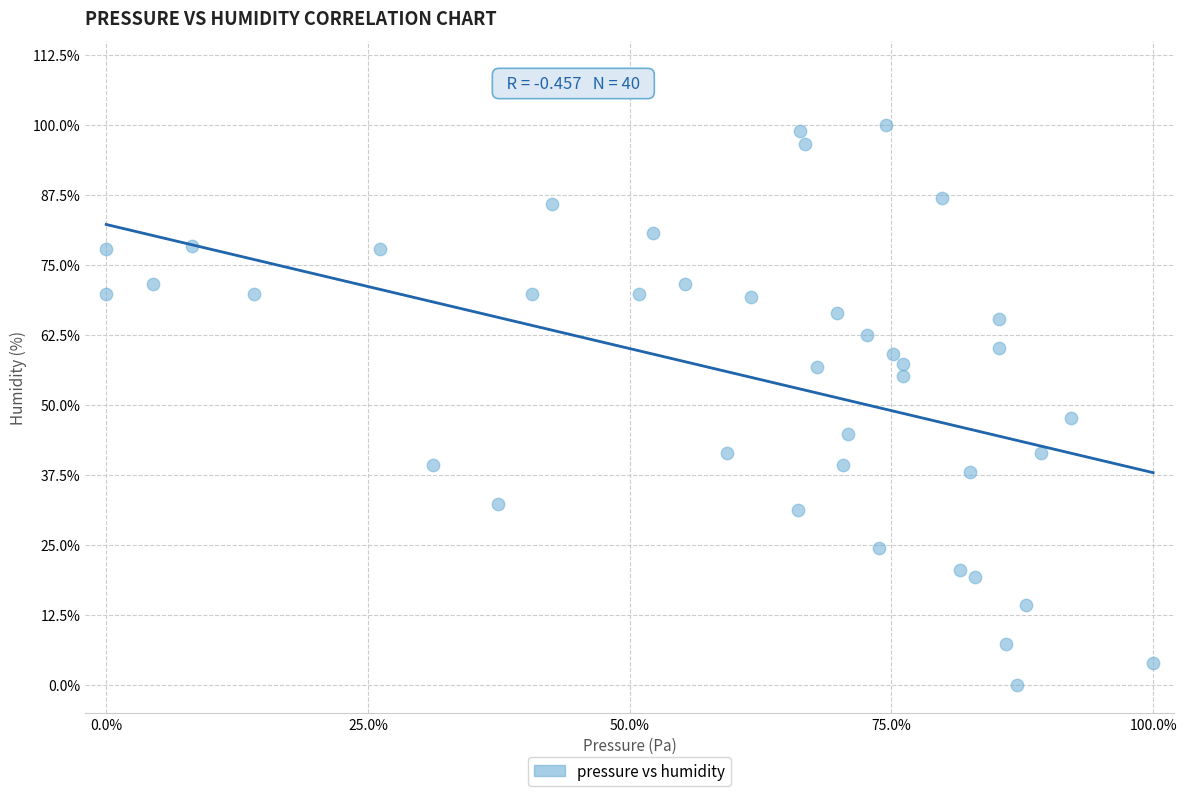

What is the range of Y values (max minus min)?

100.0